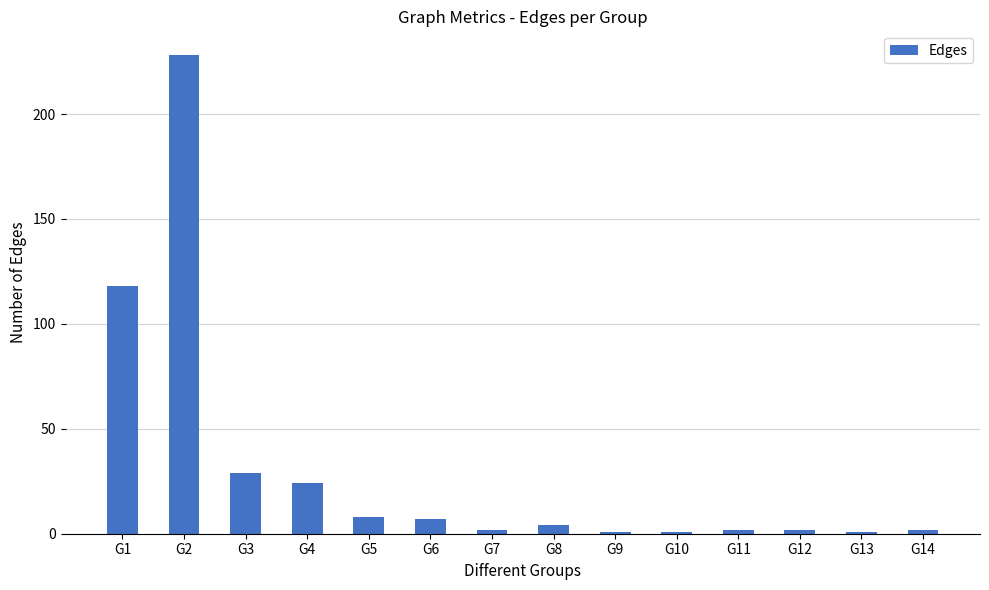

At which category does the chart reach its peak across all series?

G2